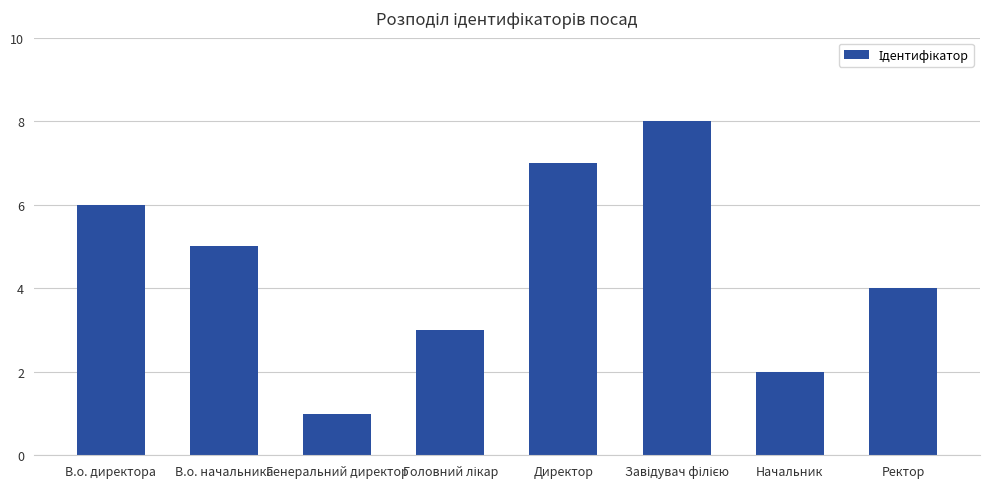

What is the label of the 1st bar from the left?

В.о. директора